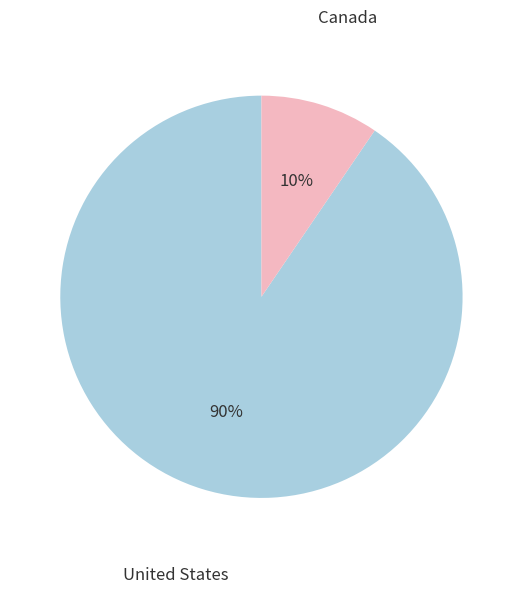

To the nearest percent, what is the average slice percentage?

50%